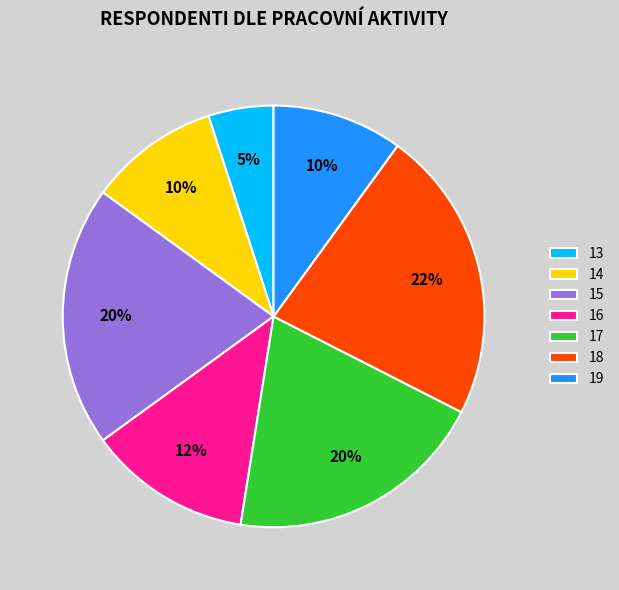

Approximately how many times larger is the value at 16 compared to 19?

1.2